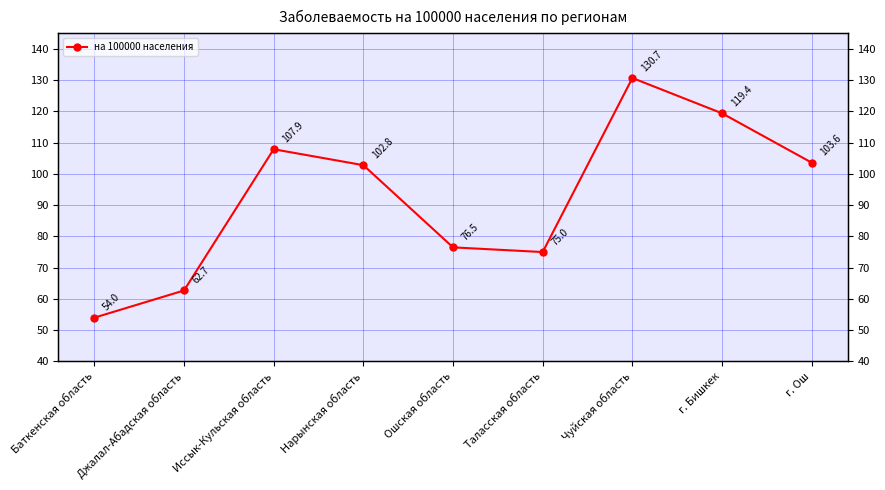

What is the average value?

92.5